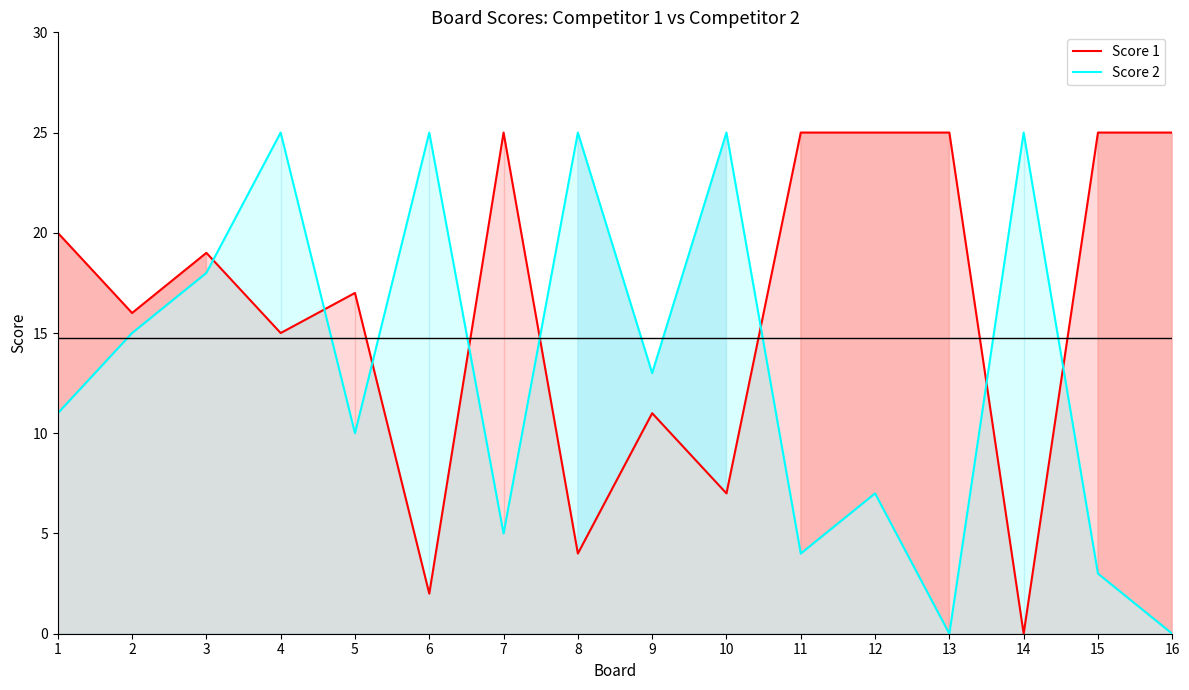

True or false: Score 2 and Score 1 intersect in this chart.

True